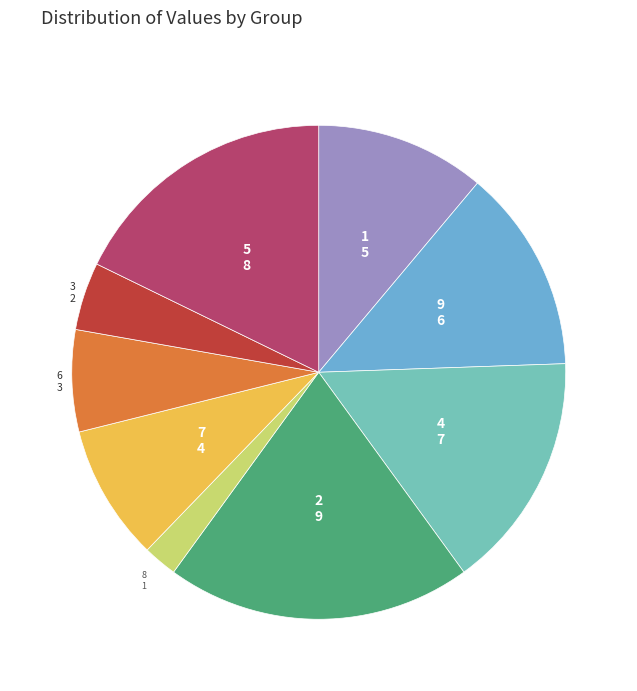

Does any single category account for the majority?

No